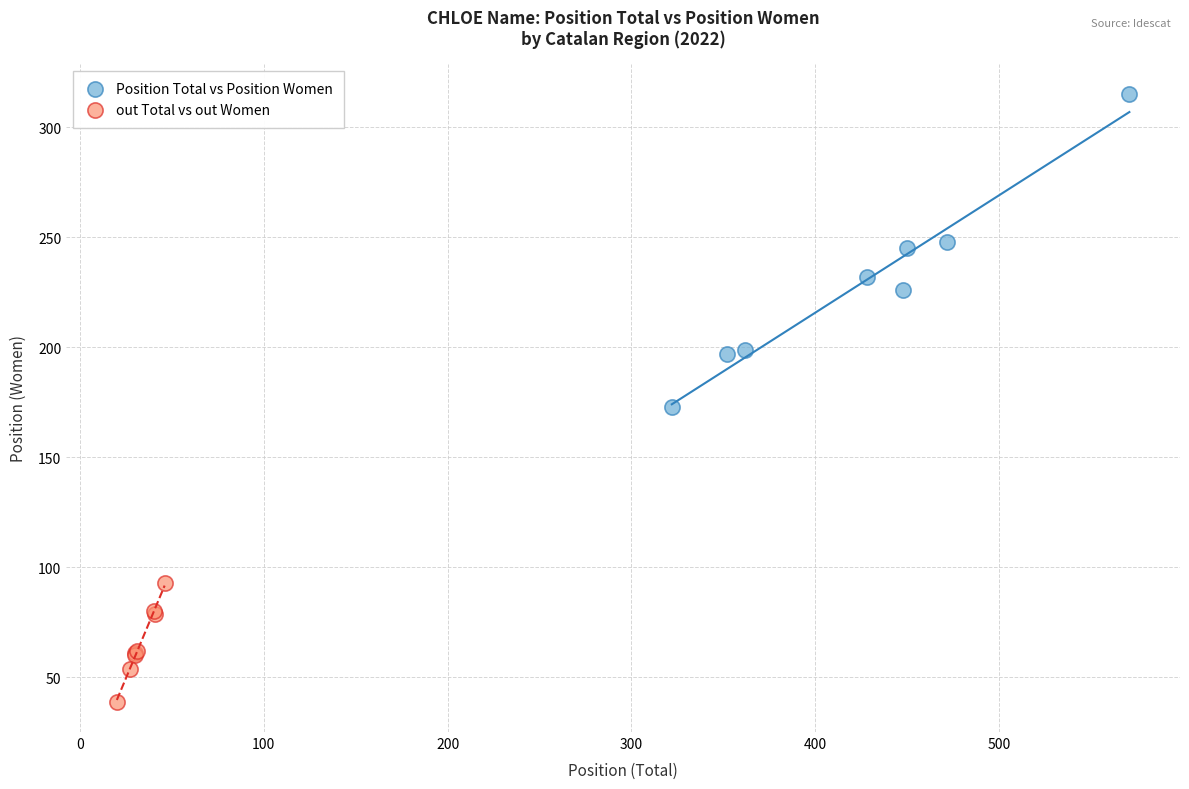

What are all the series names shown in the legend?

Position Total vs Position Women, out Total vs out Women